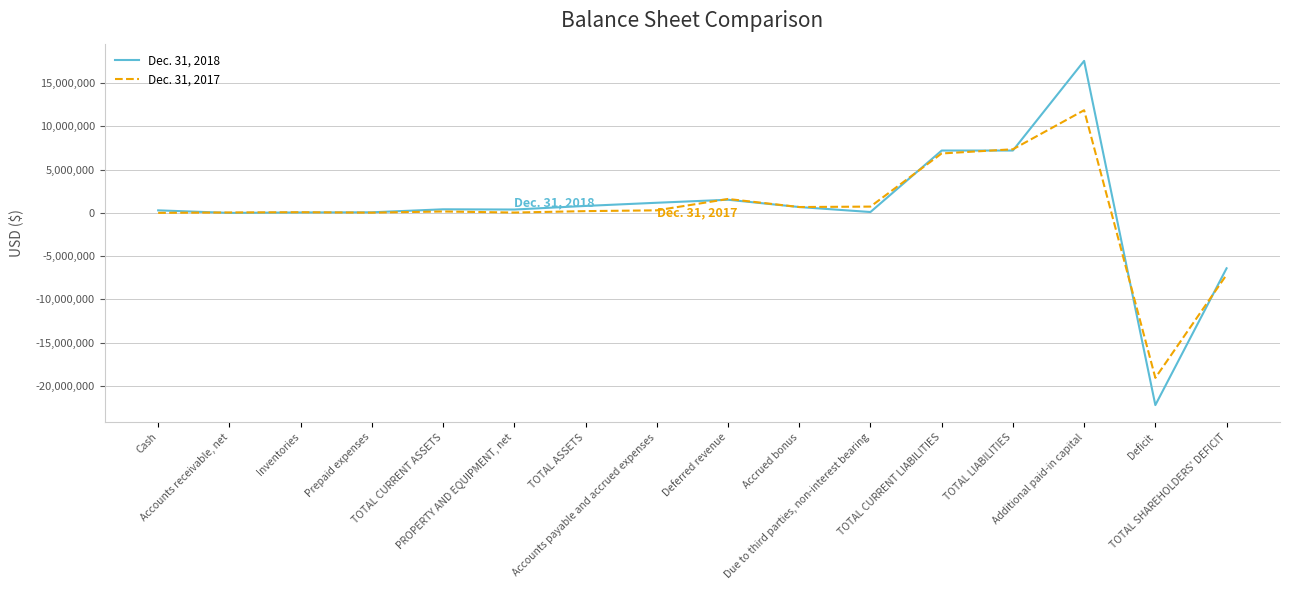

Rank the series by their maximum value, from highest to lowest.

Dec. 31, 2018, Dec. 31, 2017